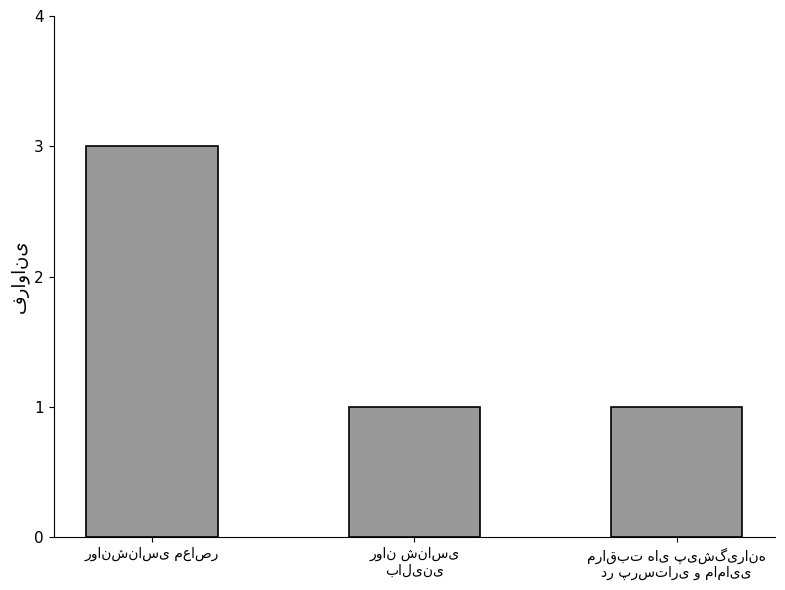

What is the maximum value shown in the chart?

3